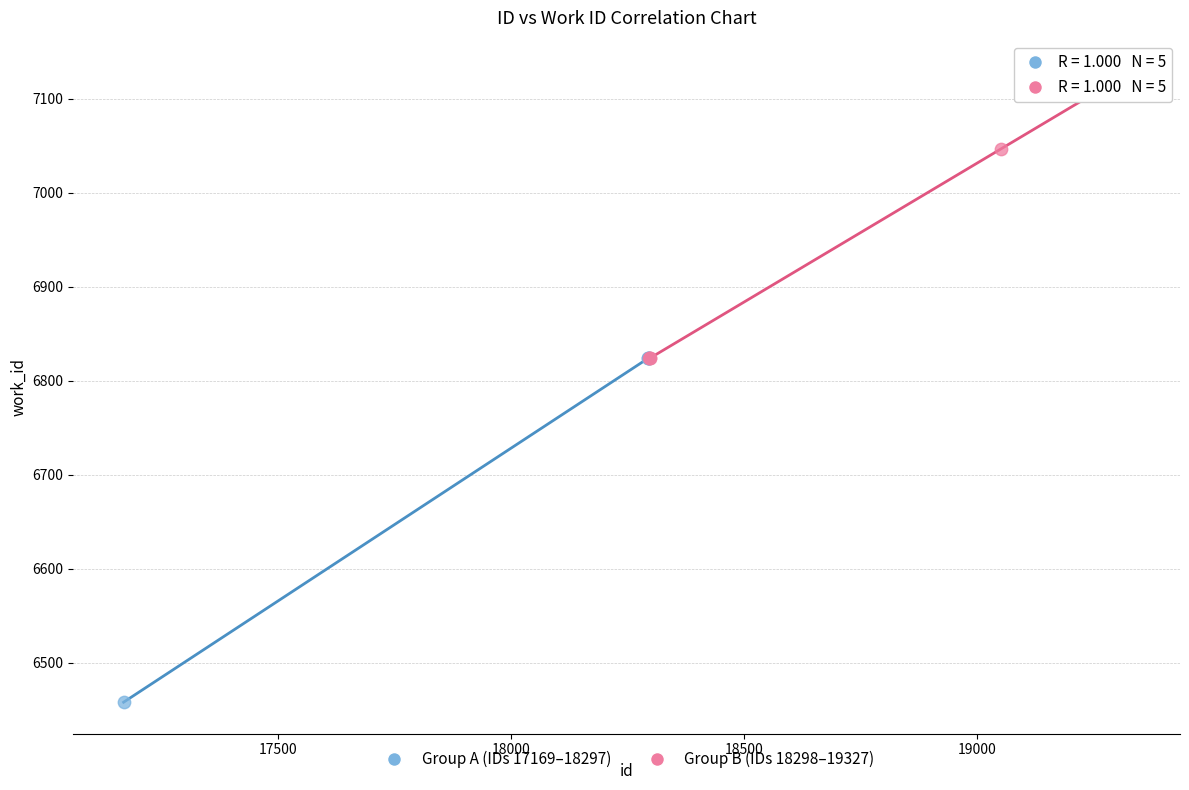

Which series contains the highest Y value?

Group B (IDs 18298–19327)